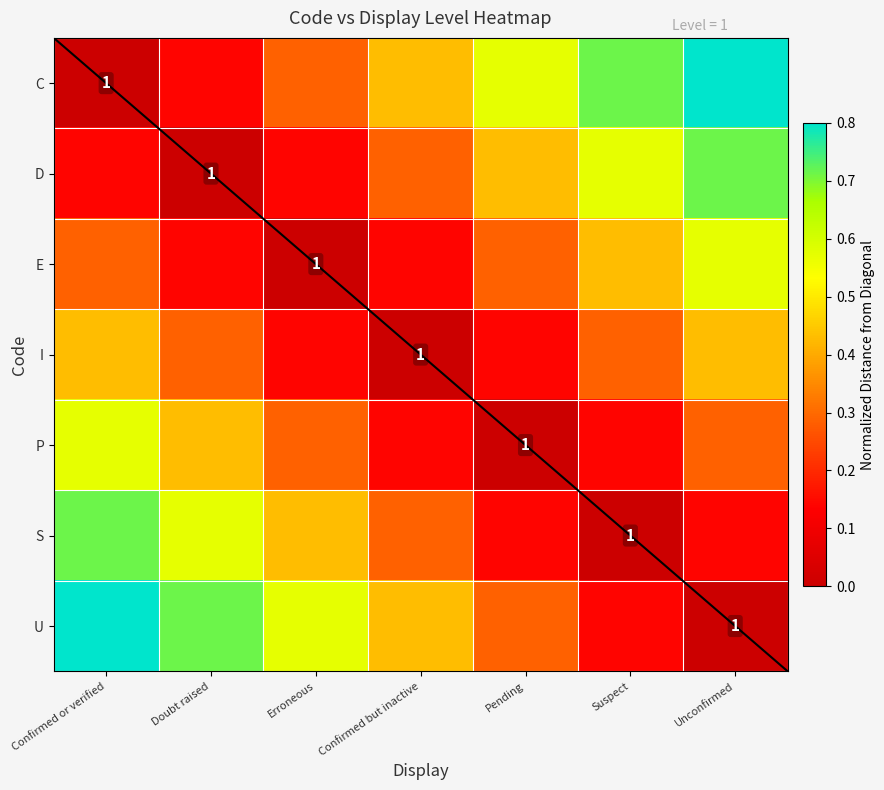

What is the difference between the highest and lowest values at Doubt raised?

0.7